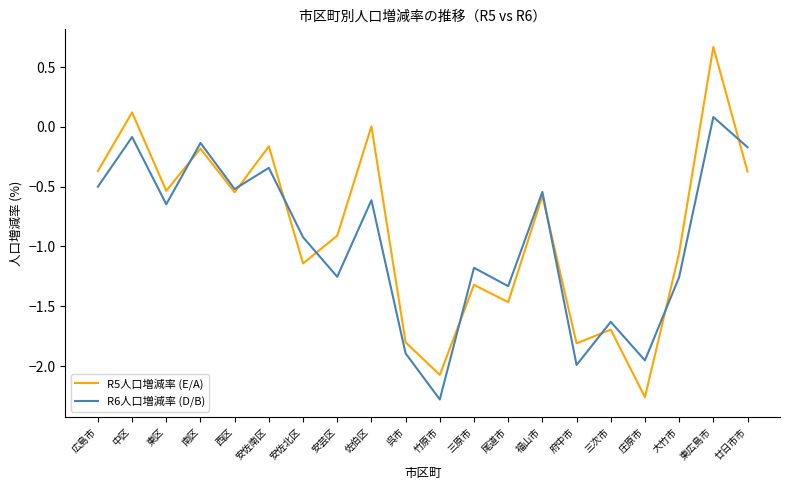

At 東広島市, list the series in order from smallest to largest.

R6人口増減率 (D/B), R5人口増減率 (E/A)